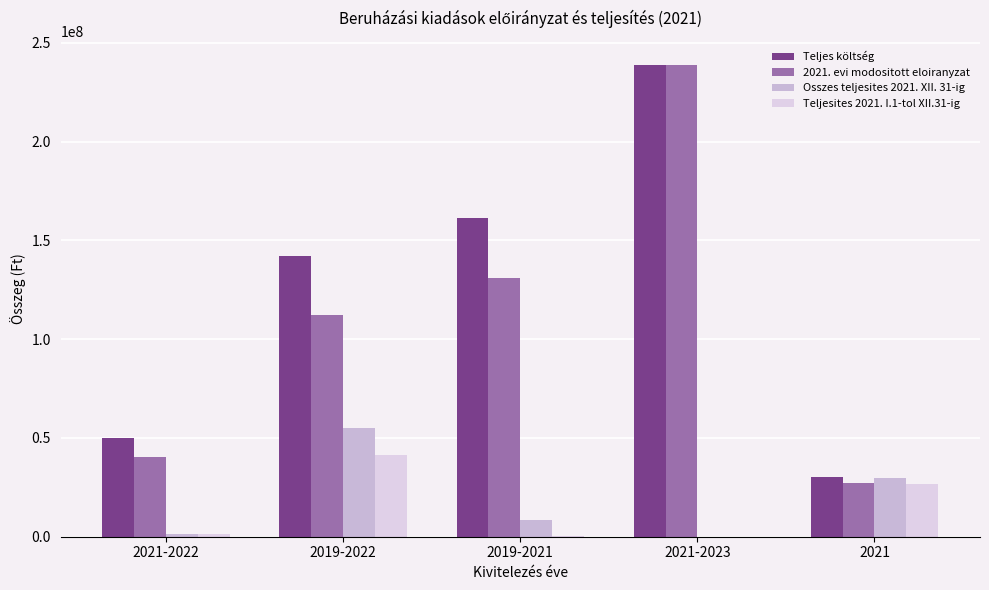

At which category is the sum across all series the highest?

2021-2023